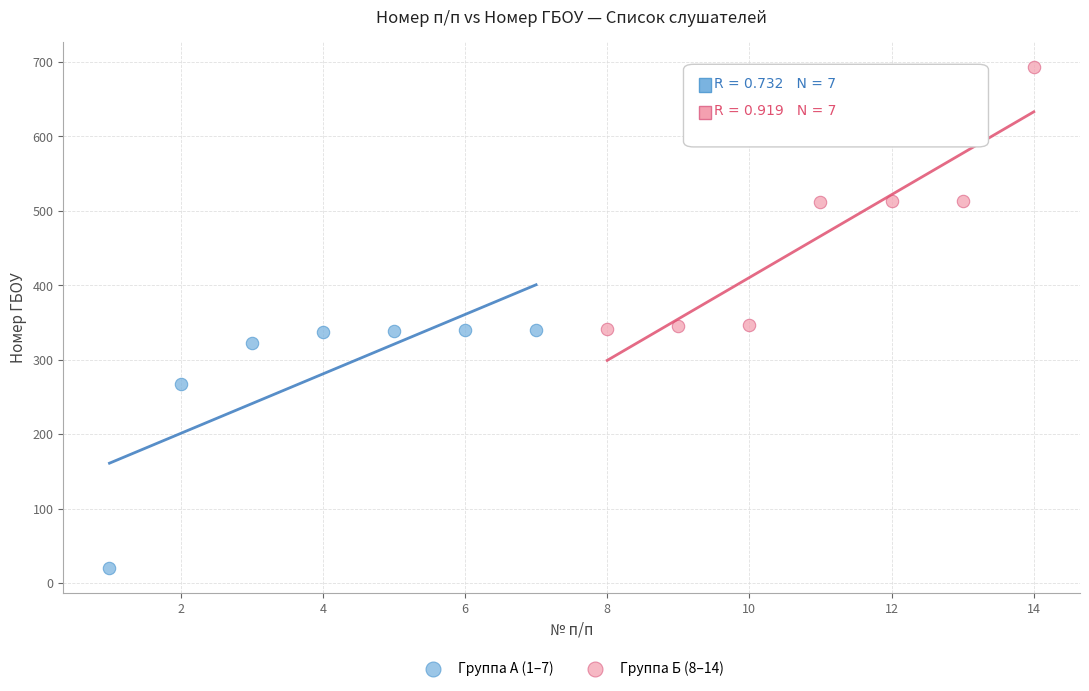

Which series contains the highest Y value?

Группа Б (8–14)